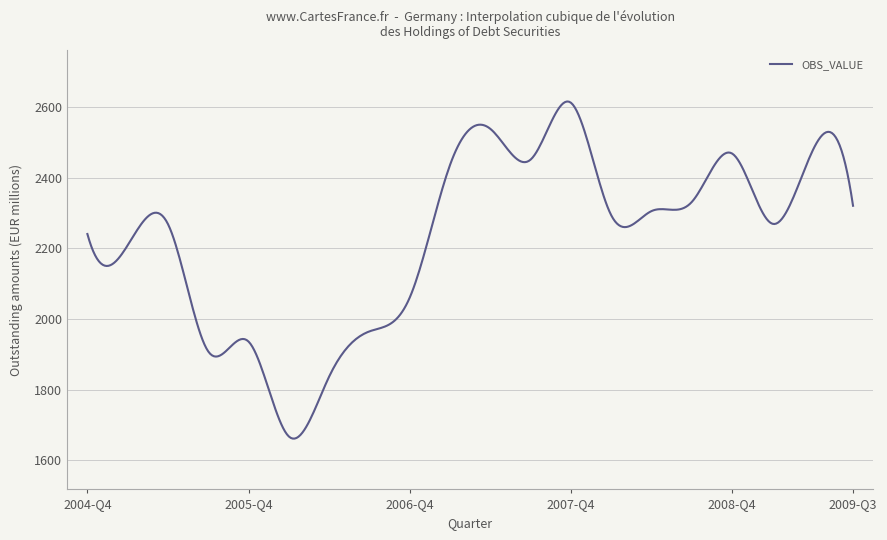

What is the greatest value displayed?

2616.6